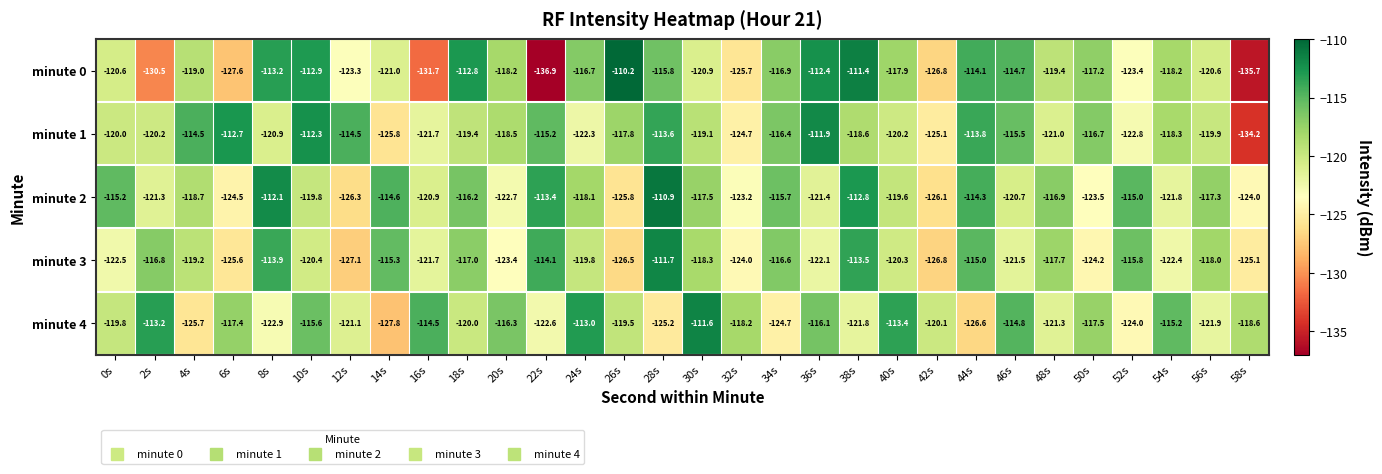

How many data points in minute 4 are less than -119?

16